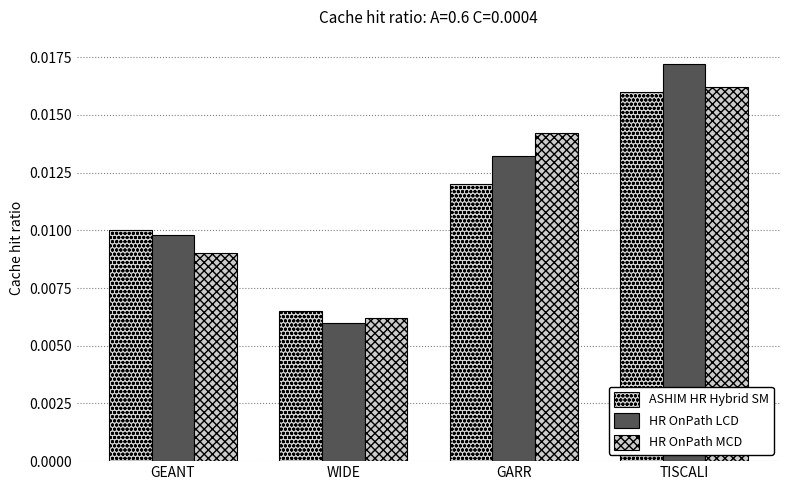

Which has a higher value, GEANT or GARR?

GARR